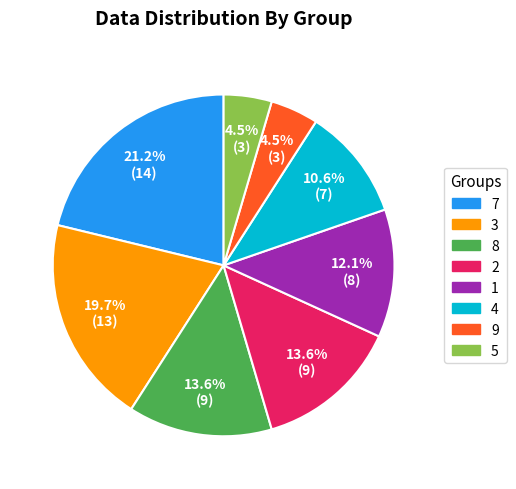

Is there any slice that represents more than half of the pie?

No